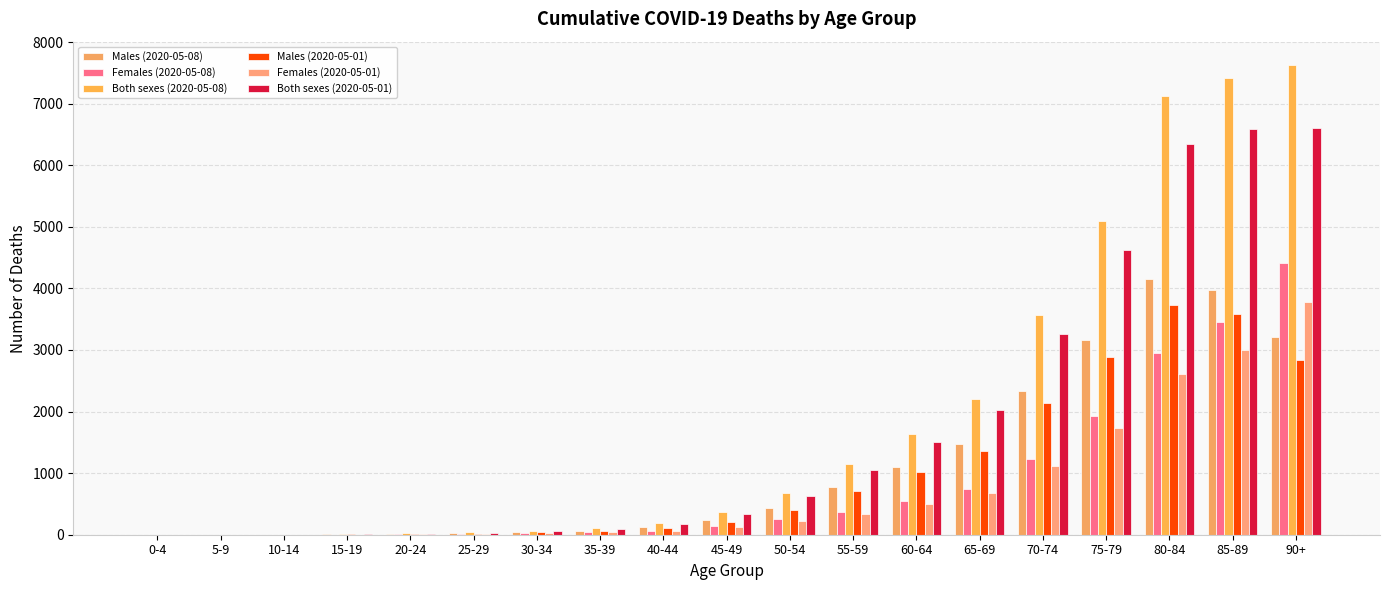

How many series are shown in this chart?

6